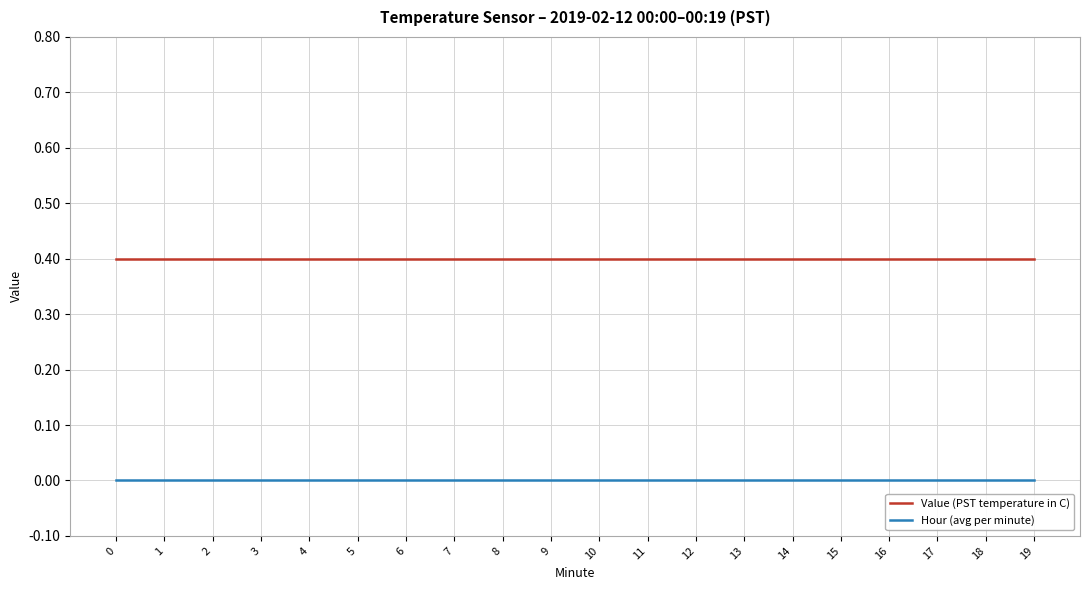

True or false: Hour (avg per minute) and Value (PST temperature in C) cross at least once.

False